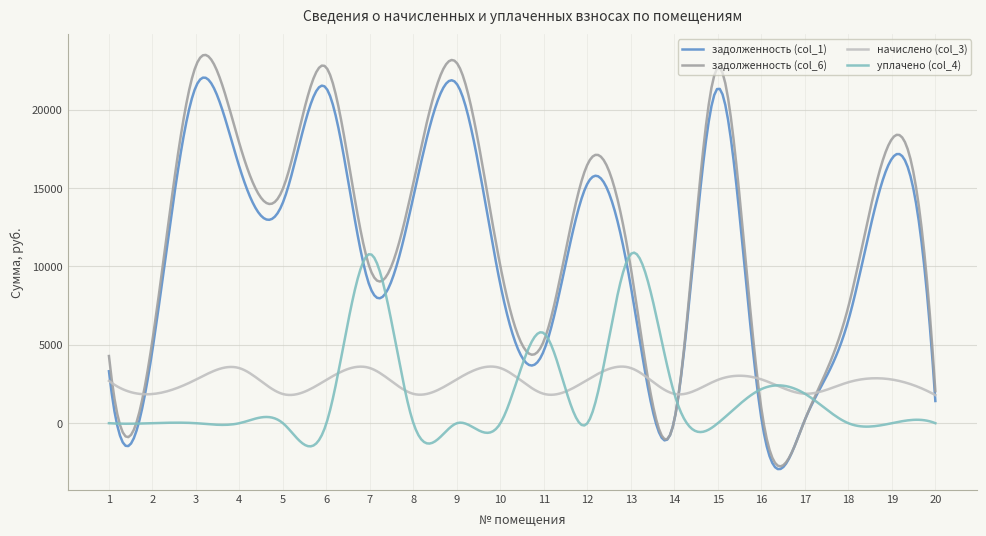

What is the highest value of the уплачено (col_4) series?

10881.2